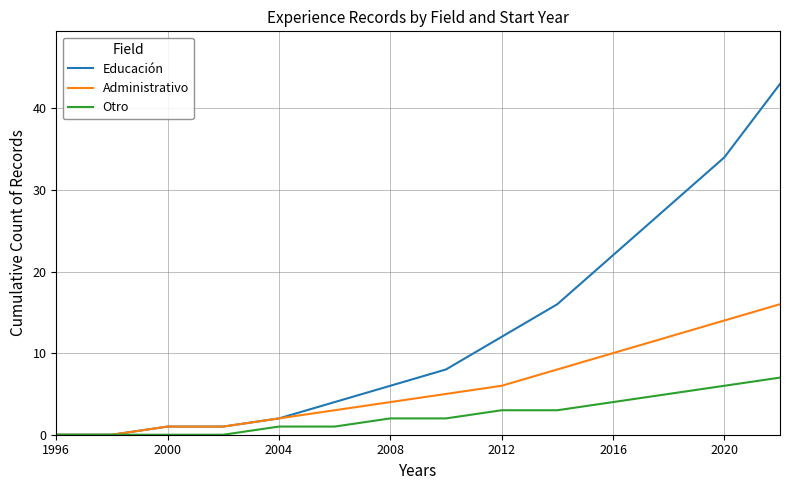

What is the average value of the Educación series?

13